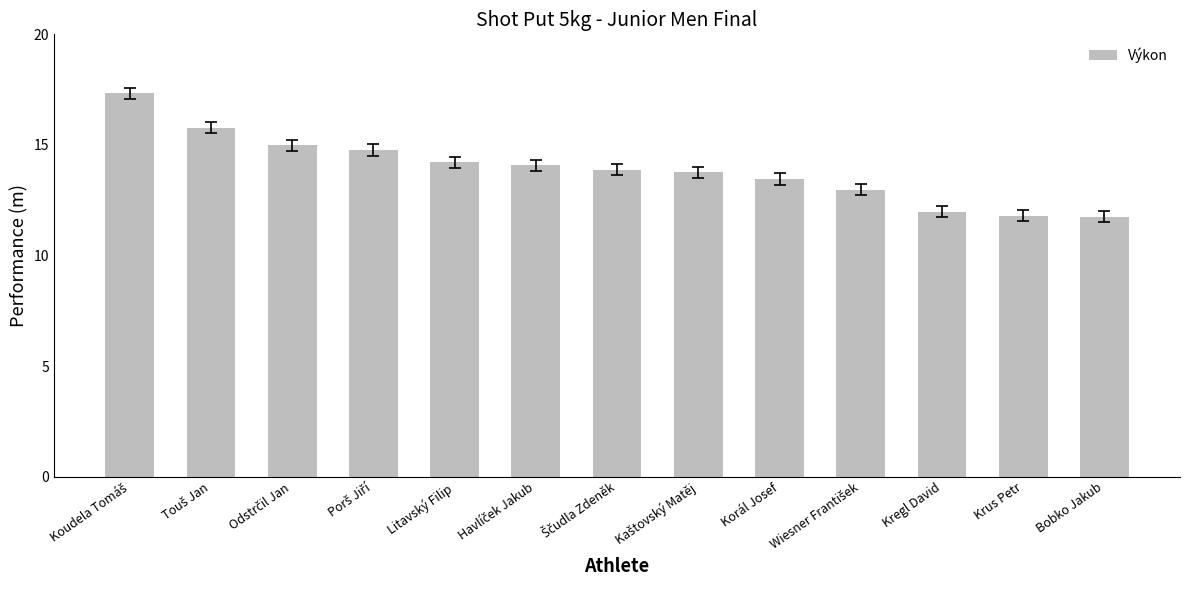

Reading left to right, what are all the values shown in this chart?

17.3	15.8	15.0	14.8	14.2	14.1	13.9	13.8	13.5	13.0	12.0	11.8	11.8